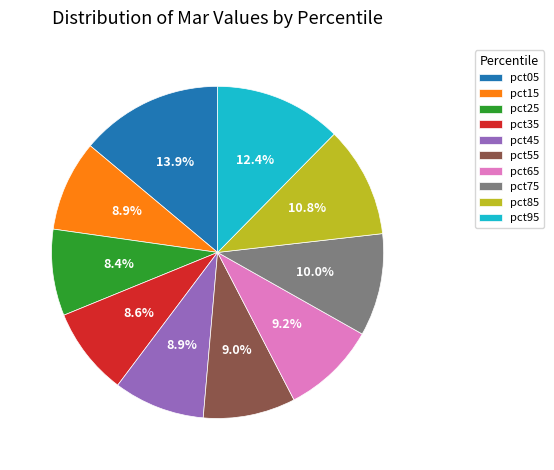

True or false: pct55 accounts for 3% of the total.

False